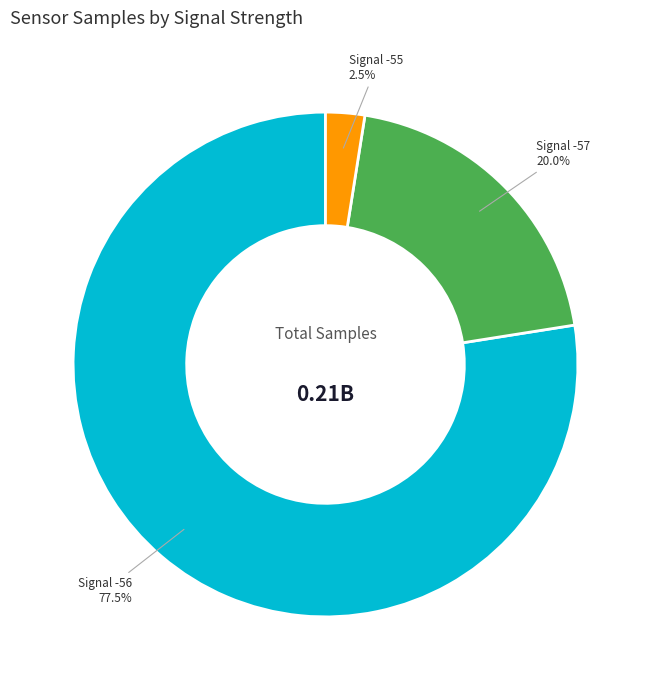

Is there a majority slice in this chart?

Yes